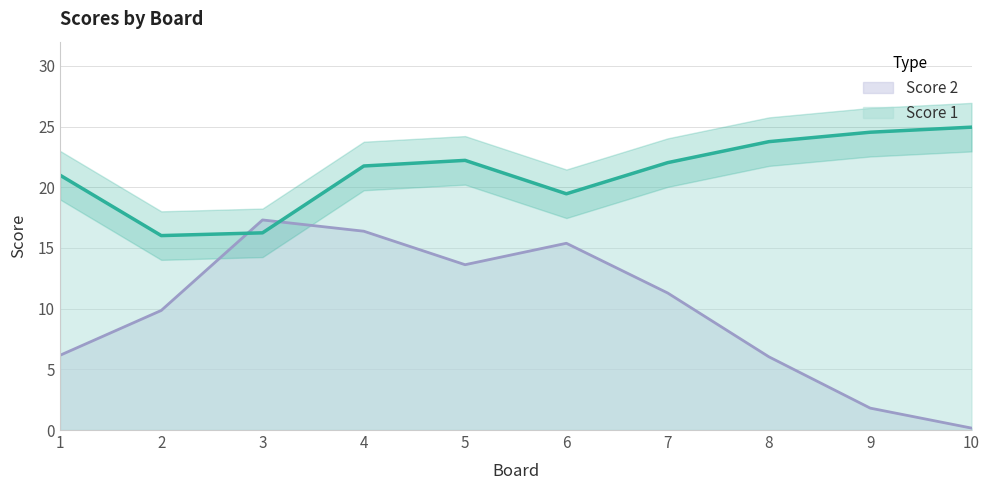

What is the difference between the second highest and minimum values in the Score 2 series?

16.2